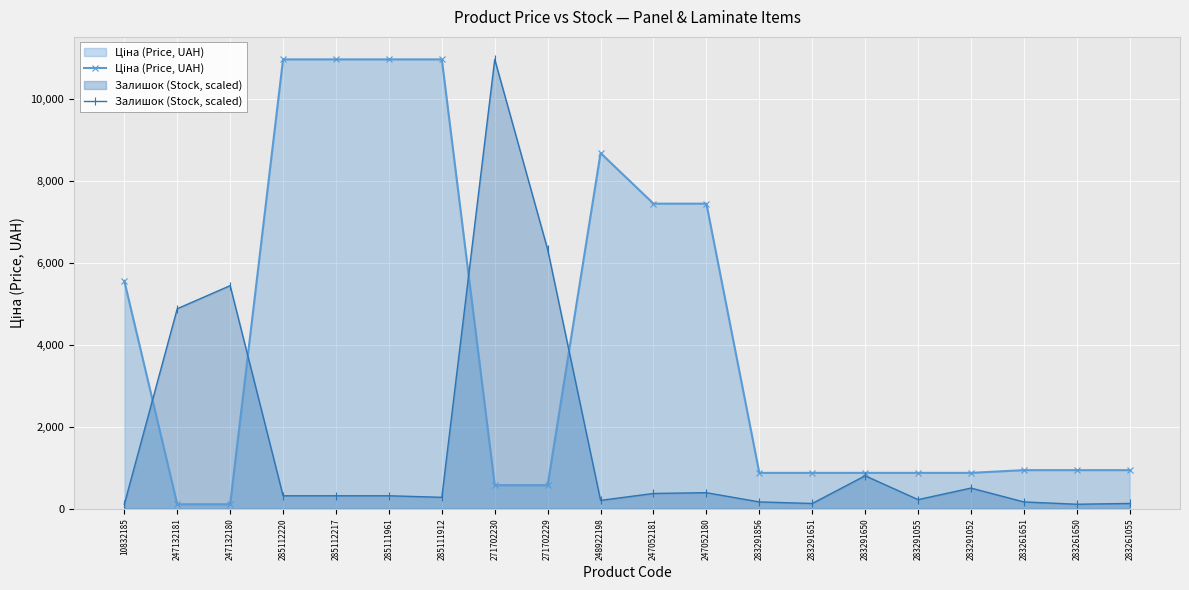

Which series ends up on top after the final intersection of Залишок (Stock, scaled) and Ціна (Price, UAH)?

Ціна (Price, UAH)